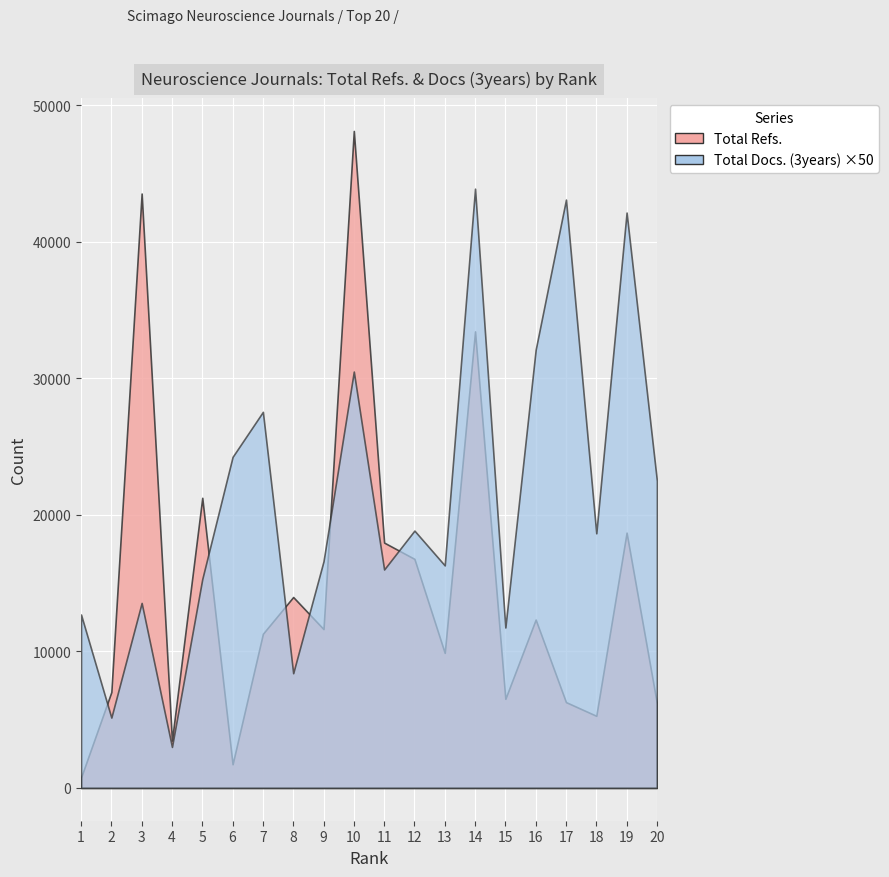

What is the sum of the Total Docs. (3years) values at 9 and 16?

974